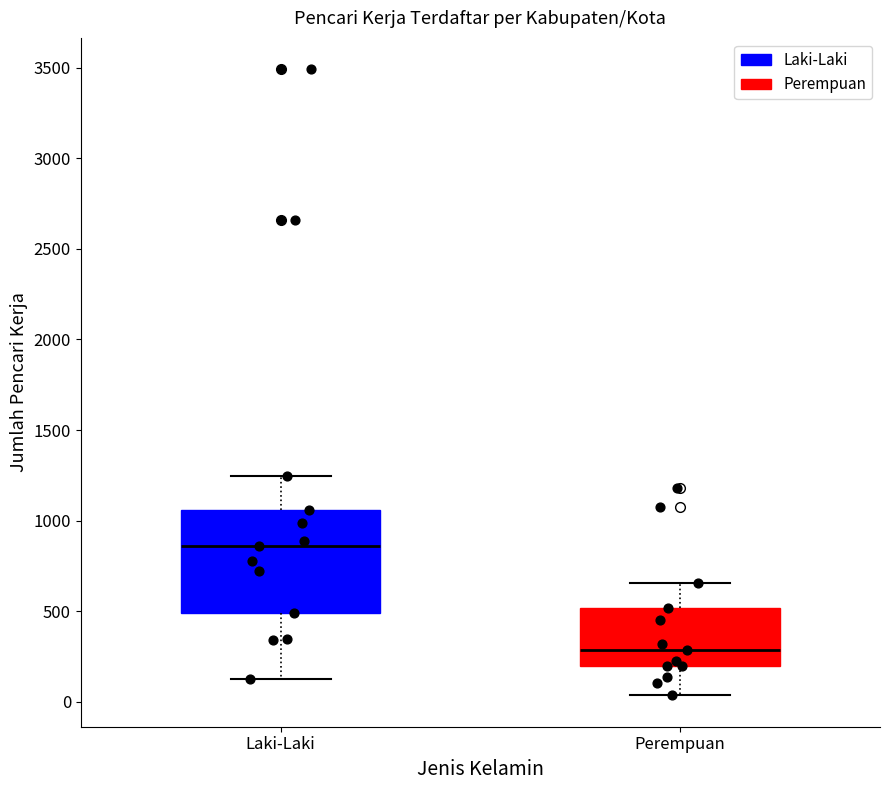

Reading left to right, transcribe this box plot: for each box, give where its median line is, the range the box spans, and where its two whiskers end, as read against the y-axis. The values are not printed on the chart, so give them approximately, as read against the axis.

Laki-Laki: median 850, box 500 to 1050, whiskers 100 to 1250
Perempuan: median 300, box 200 to 500, whiskers 50 to 650